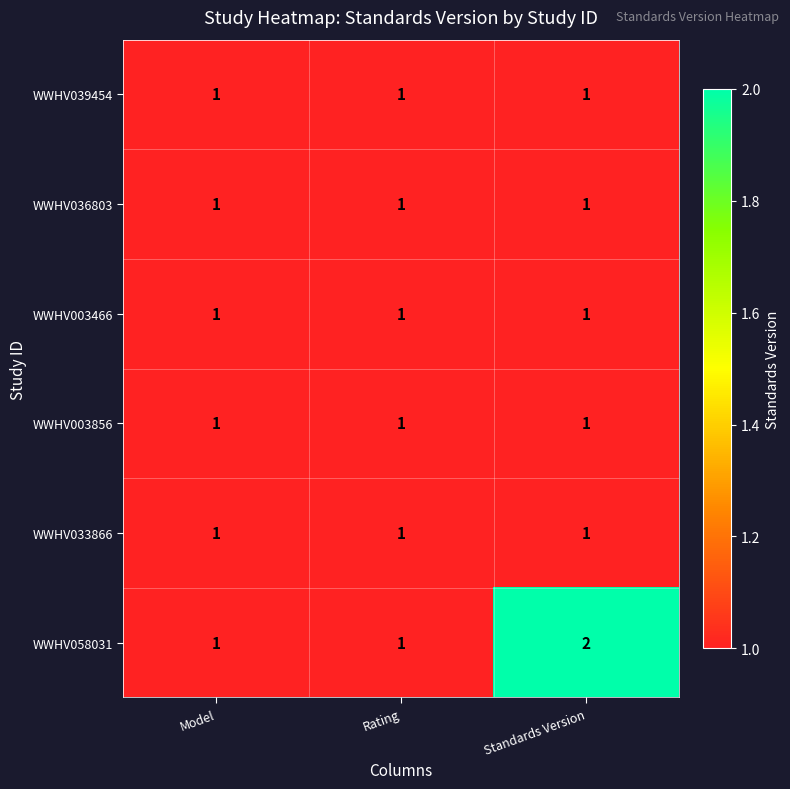

Which series has the largest total across all categories?

WWHV058031